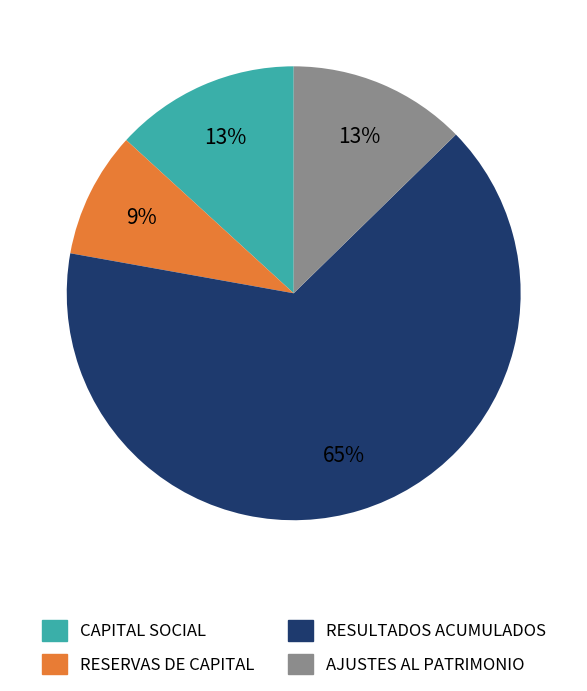

Is there any slice that represents more than half of the pie?

Yes